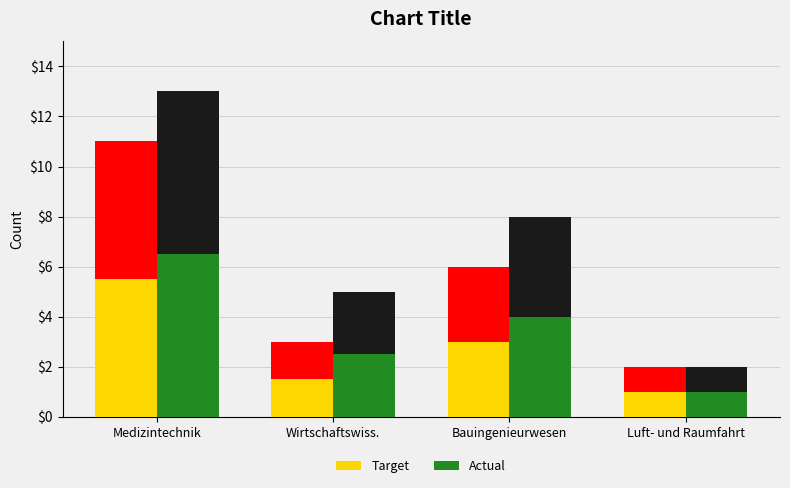

At which label does Actual first exceed 4?

Medizintechnik